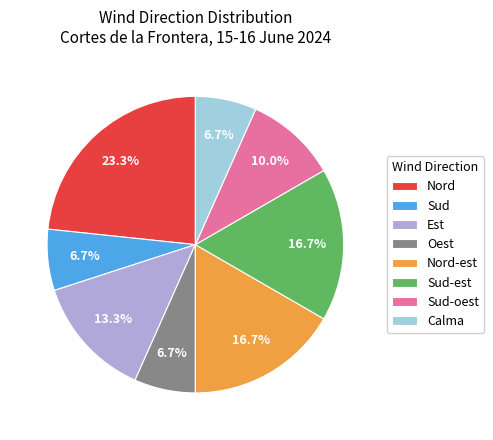

To the nearest percent, what is the average slice percentage?

12%